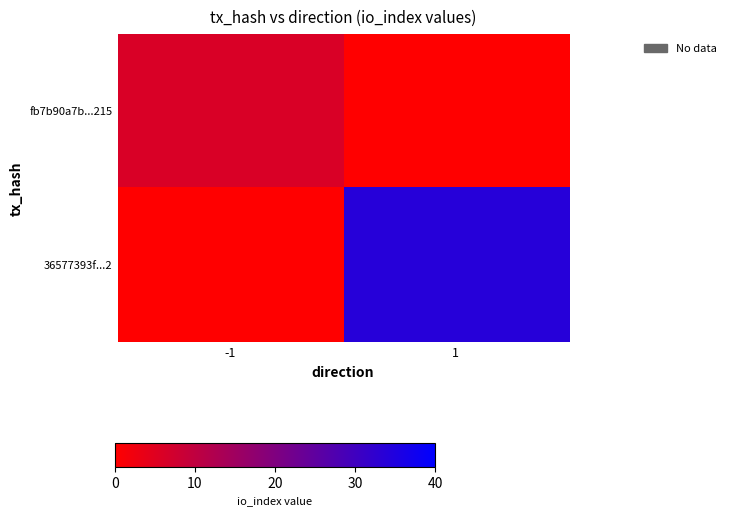

Which series has the largest total across all categories?

36577393f...2